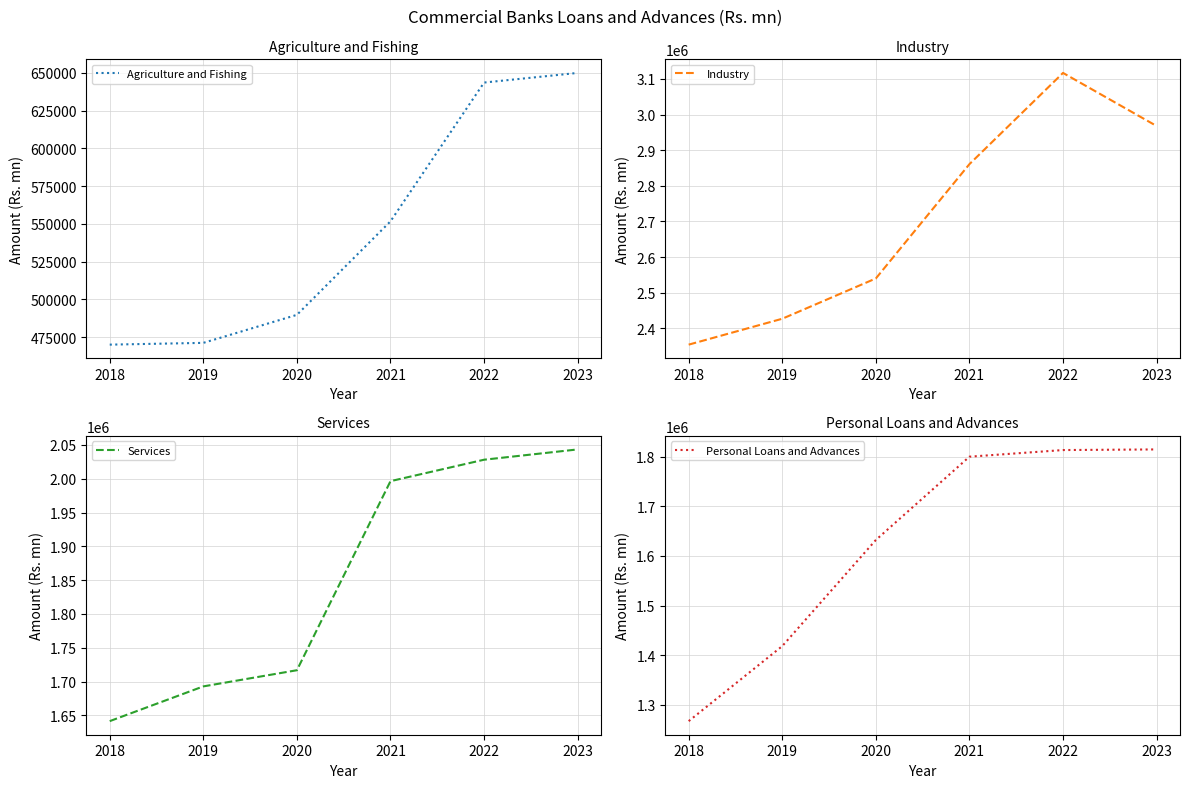

True or false: Agriculture and Fishing and Personal Loans and Advances intersect in this chart.

False